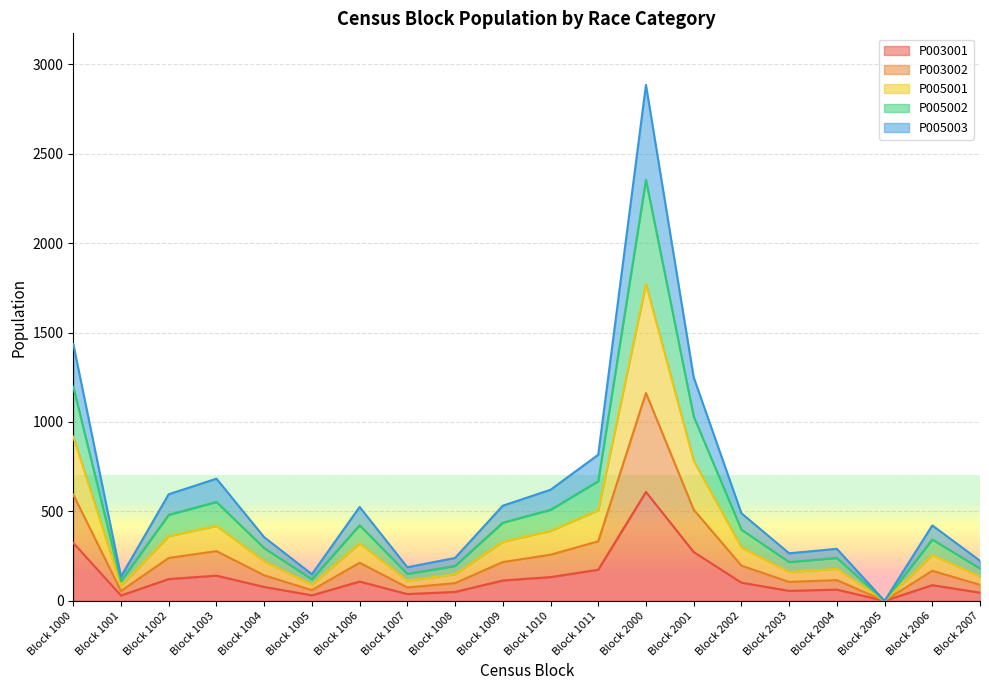

What is the difference between the highest and lowest values at Block 1000?

1112